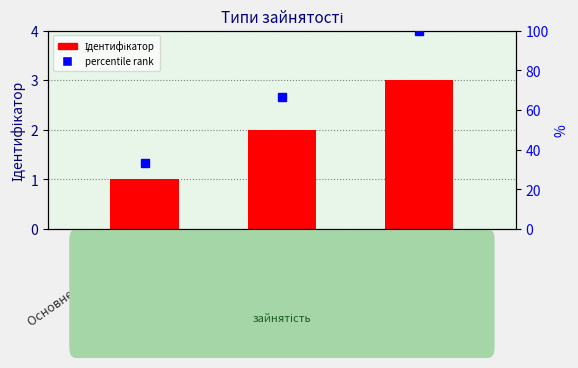

How many data points are less than 2?

1